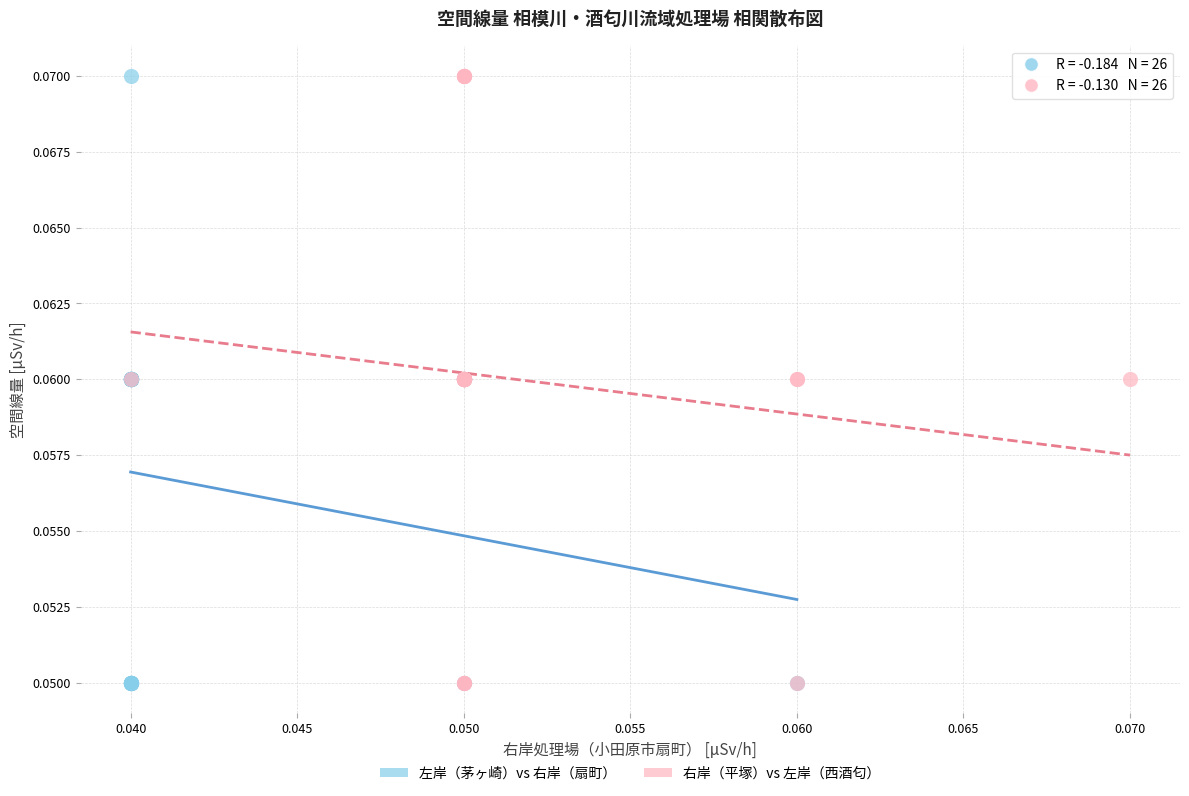

What are all the series names shown in the legend?

左岸（茅ヶ崎）vs 右岸（扇町）, 右岸（平塚）vs 左岸（西酒匂）